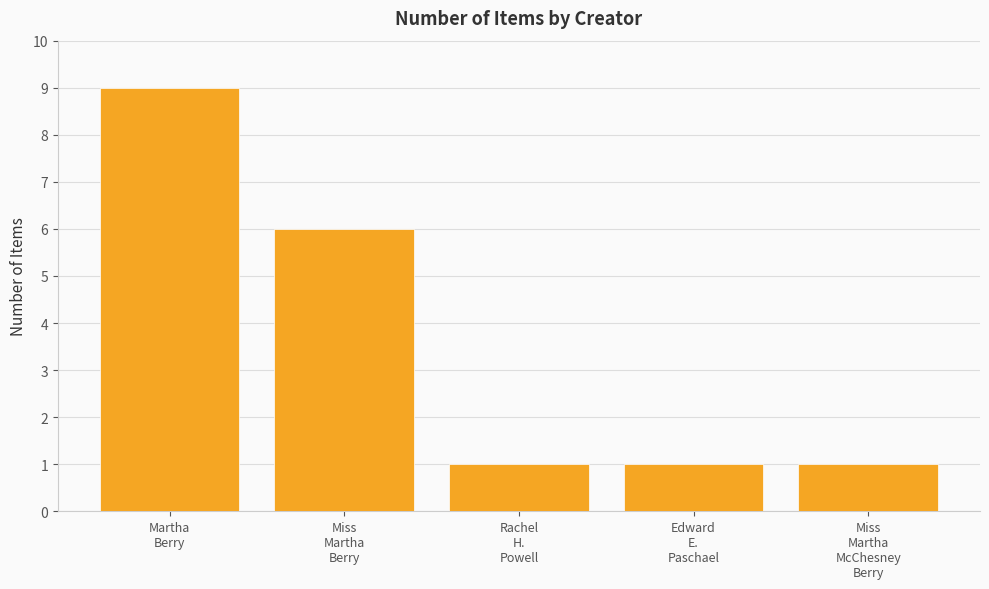

Reading right to left, transcribe all the data shown in this chart.

Miss
Martha
McChesney
Berry=1	Edward
E.
Paschael=1	Rachel
H.
Powell=1	Miss
Martha
Berry=6	Martha
Berry=9